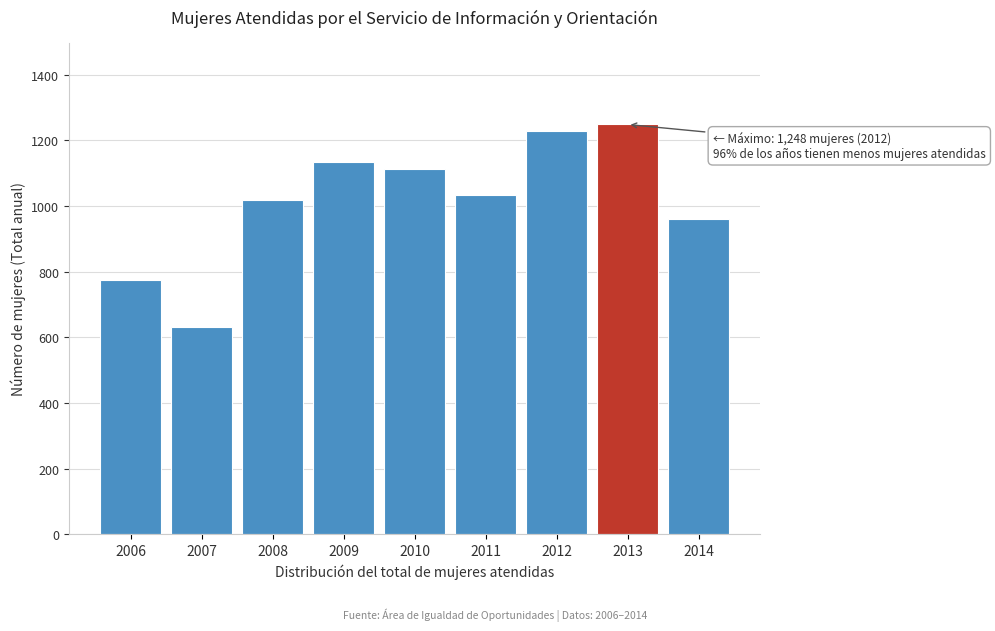

Reading left to right, transcribe all the data shown in this chart.

2006=775	2007=632	2008=1017	2009=1133	2010=1111	2011=1032	2012=1229	2013=1248	2014=960